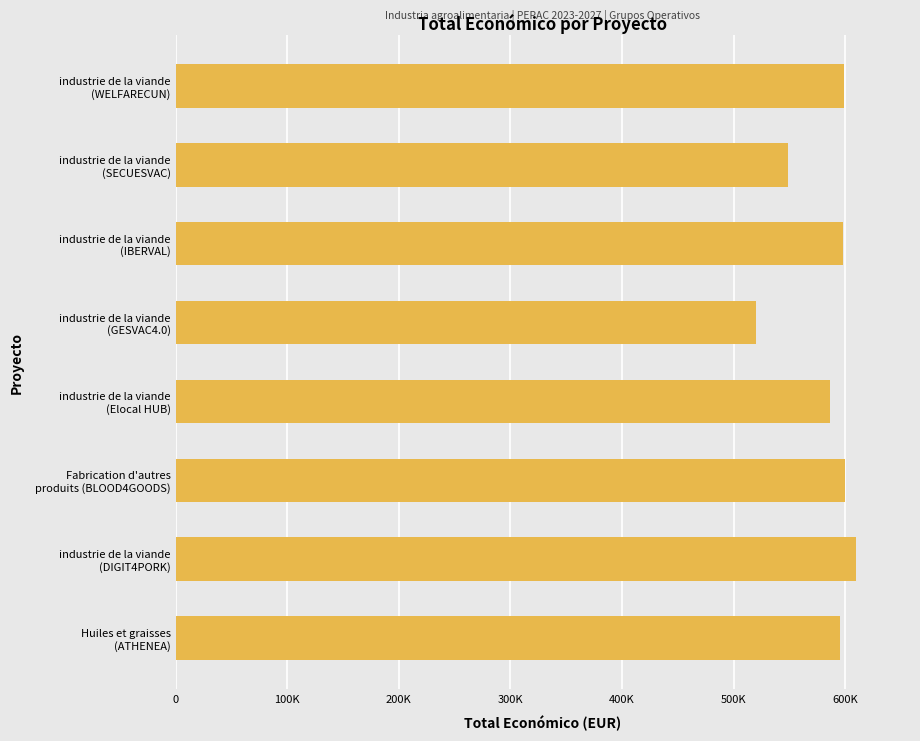

Are the bars horizontal?

Yes